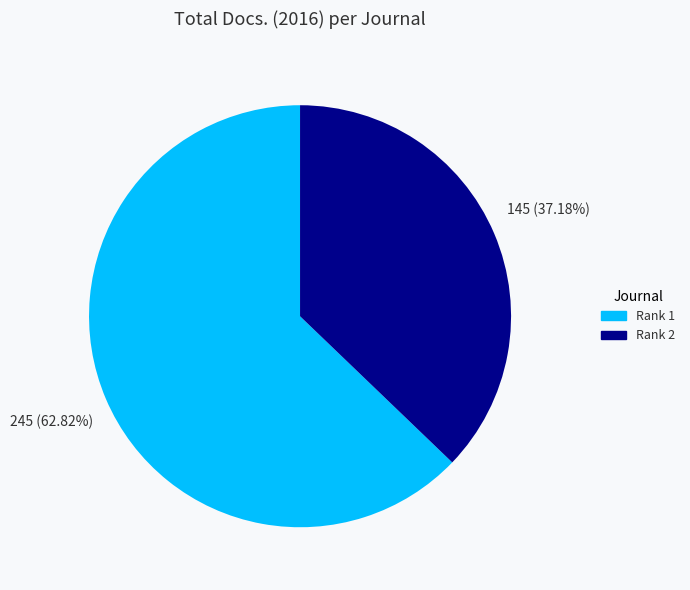

Which slice is the smallest?

Rank 2